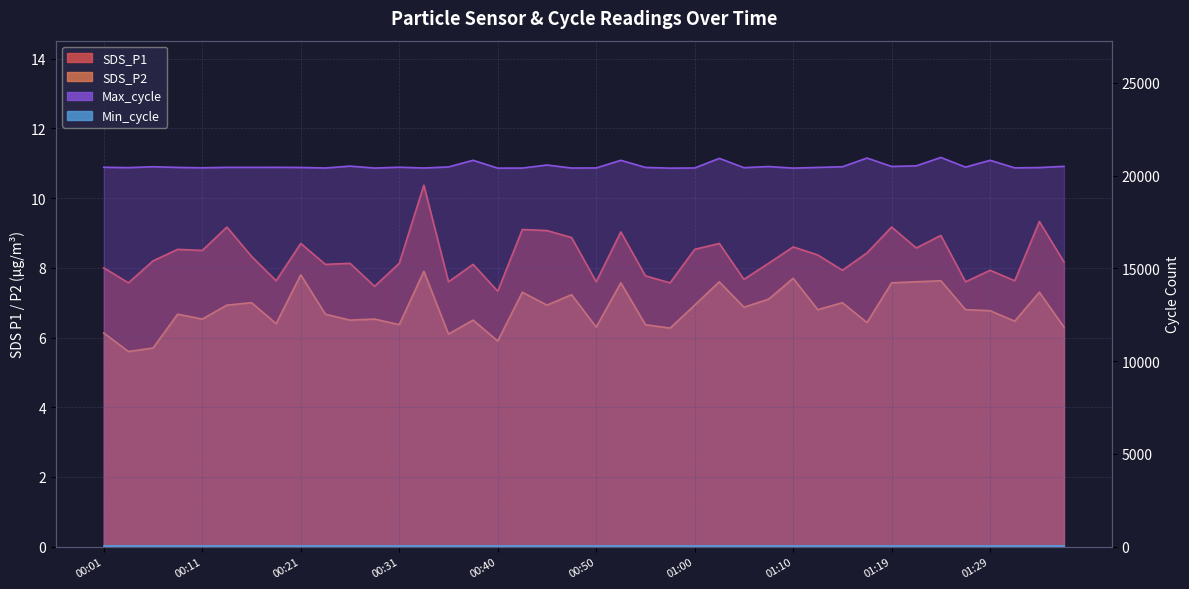

Where does the SDS_P2 series first go above 6?

00:01